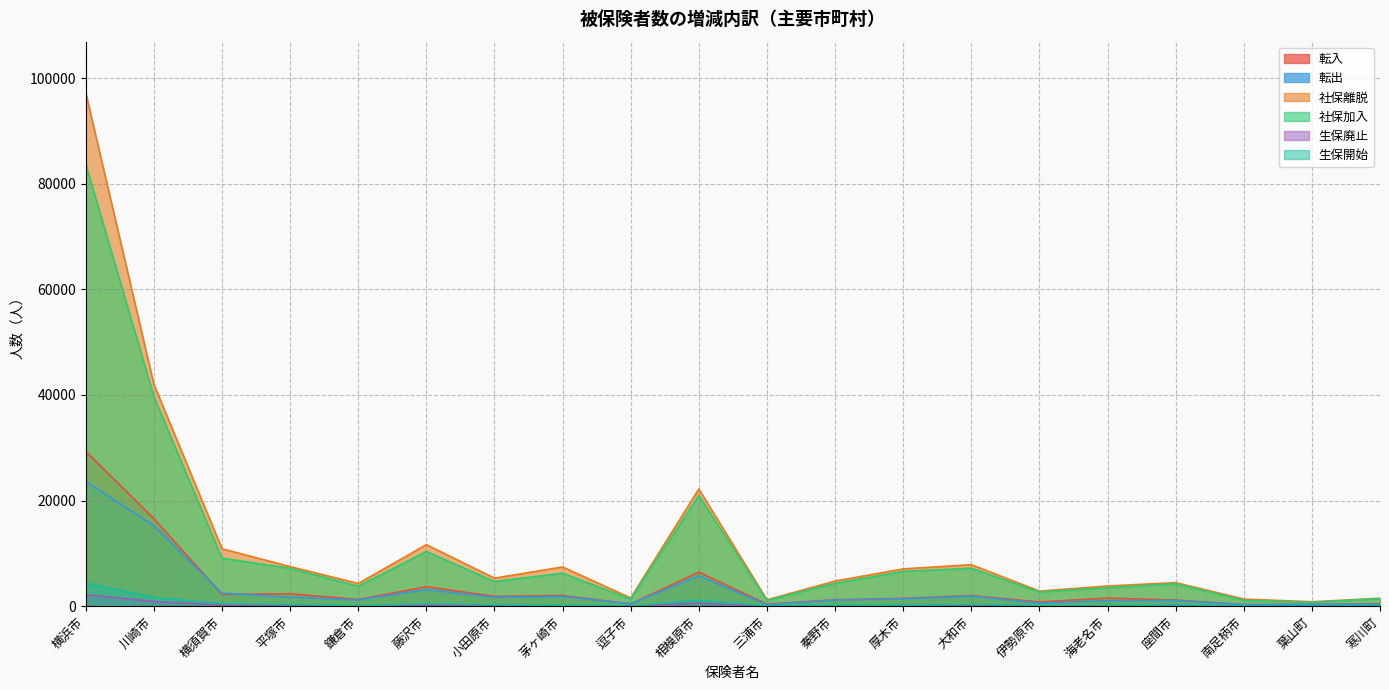

How many data points does each series have?

20